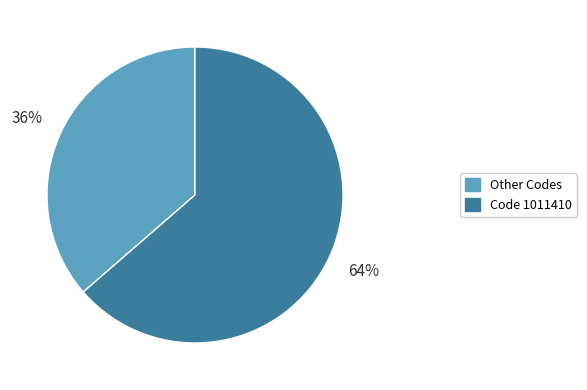

Rank the categories by value from highest to lowest.

Code 1011410, Other Codes